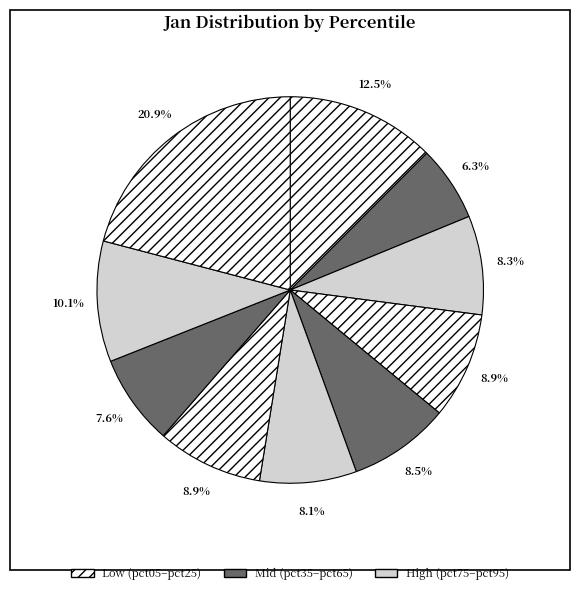

How many segments does this pie chart have?

10